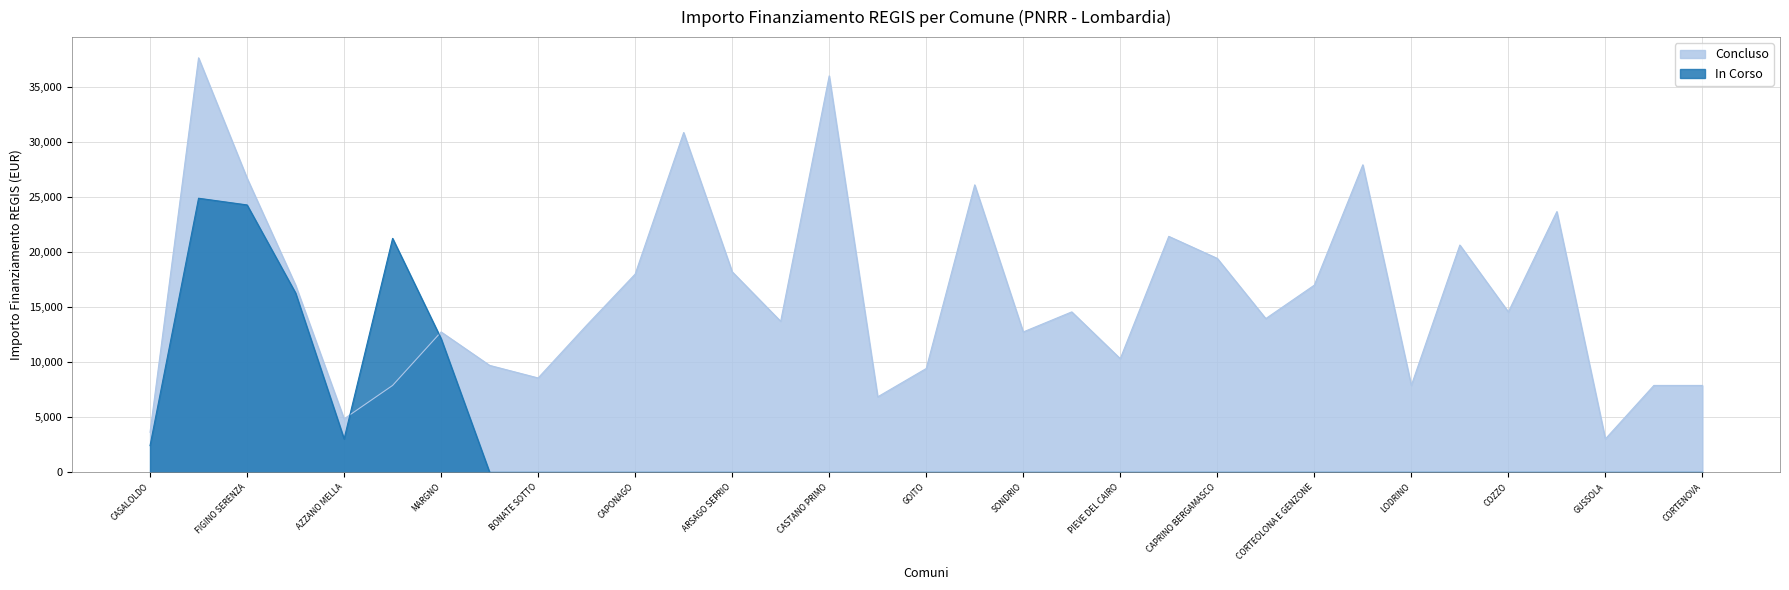

Between FIGINO SERENZA and MARGNO, which series saw the biggest shift?

Concluso